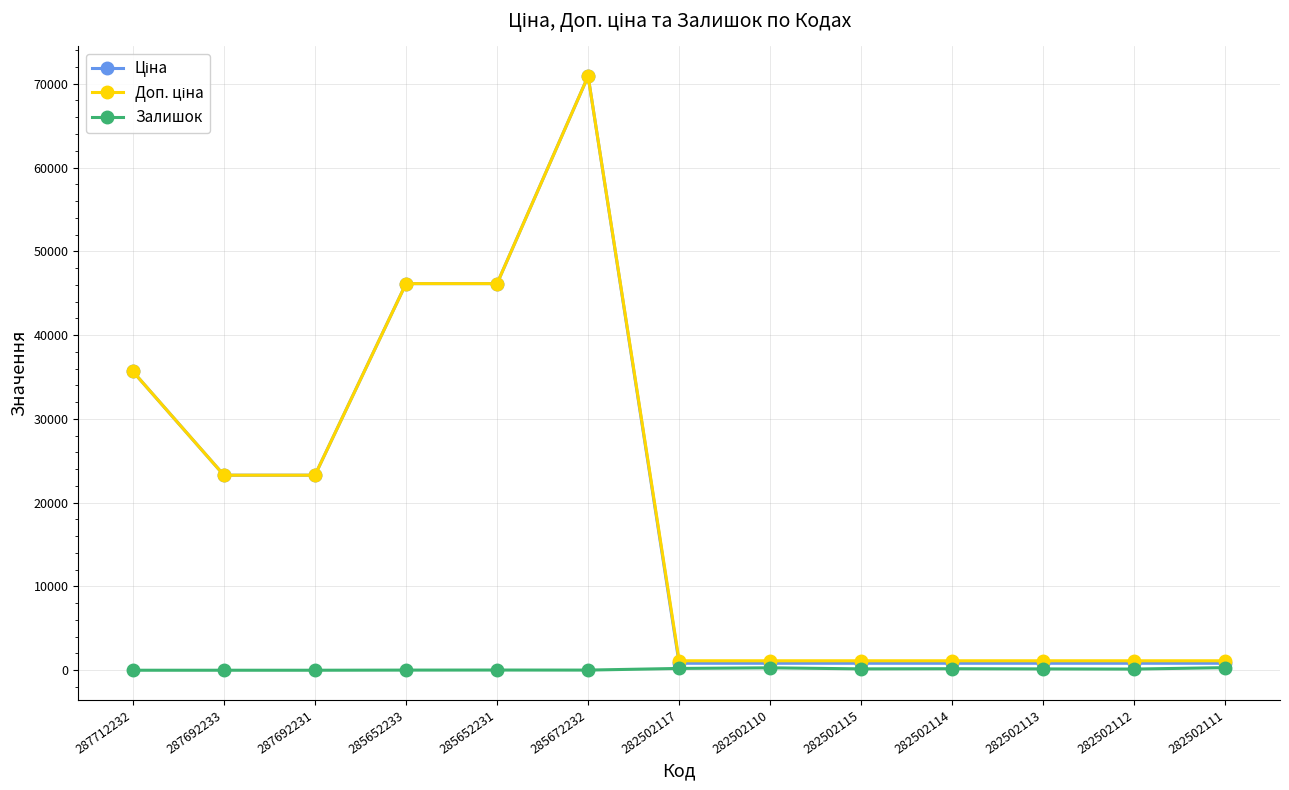

What is the greatest value displayed?

70906.0